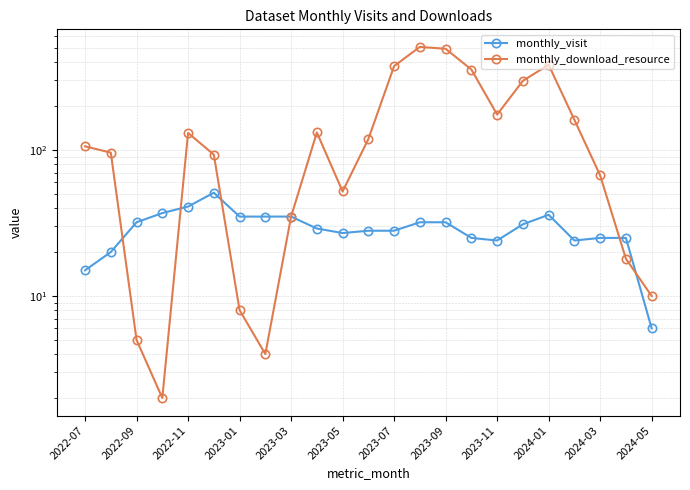

What are all the series names shown in the legend?

monthly_visit, monthly_download_resource